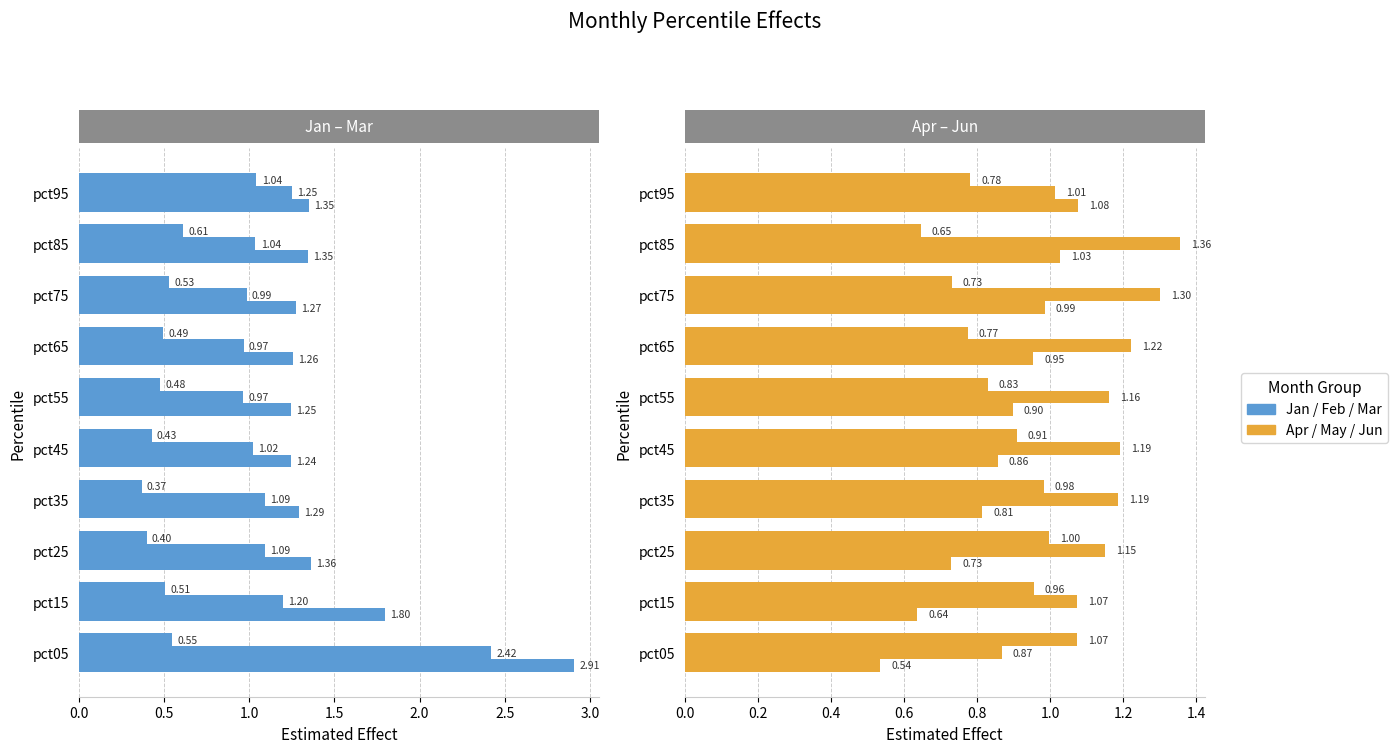

Which series has the largest total across all categories?

Jan